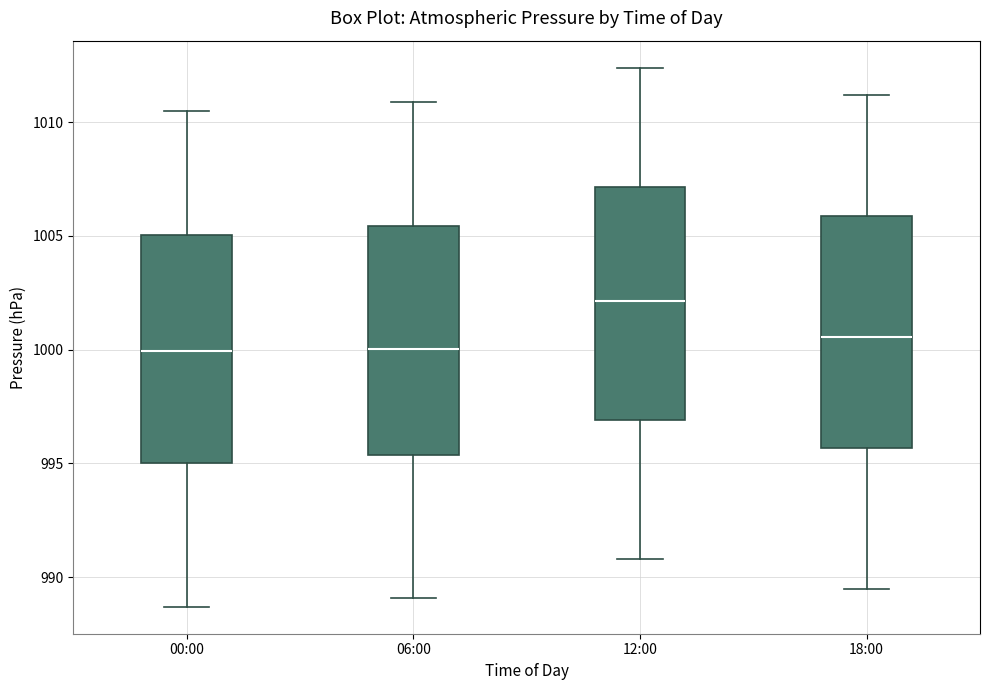

Reading left to right, transcribe this box plot: for each box, give where its median line is, the range the box spans, and where its two whiskers end, as read against the y-axis. The values are not printed on the chart, so give them approximately, as read against the axis.

00:00: median 1000.0, box 995.0 to 1005.0, whiskers 988.5 to 1010.5
06:00: median 1000.0, box 995.5 to 1005.5, whiskers 989.0 to 1011.0
12:00: median 1002.0, box 997.0 to 1007.0, whiskers 991.0 to 1012.5
18:00: median 1000.5, box 995.5 to 1006.0, whiskers 989.5 to 1011.0